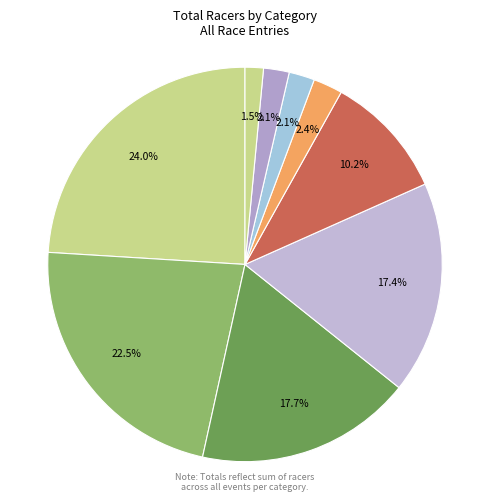

What is the smallest slice in the pie chart?

Women Eddy Open